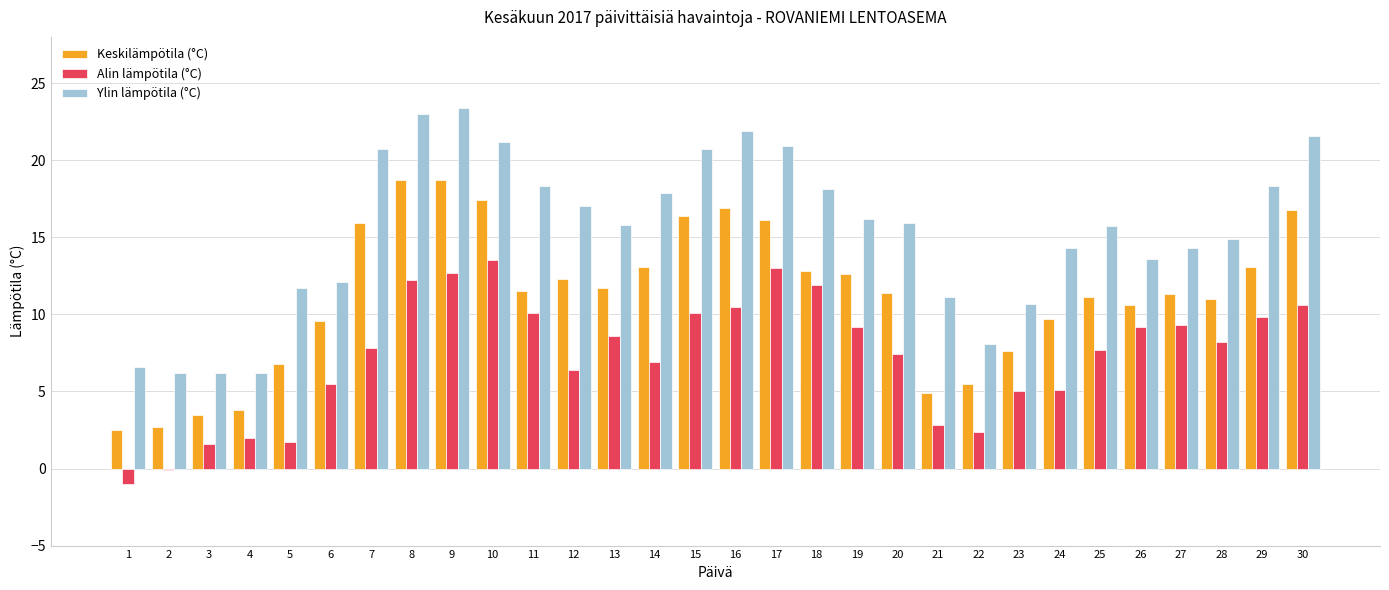

List the series in order of their peak value, lowest first.

Alin lämpötila (°C), Keskilämpötila (°C), Ylin lämpötila (°C)